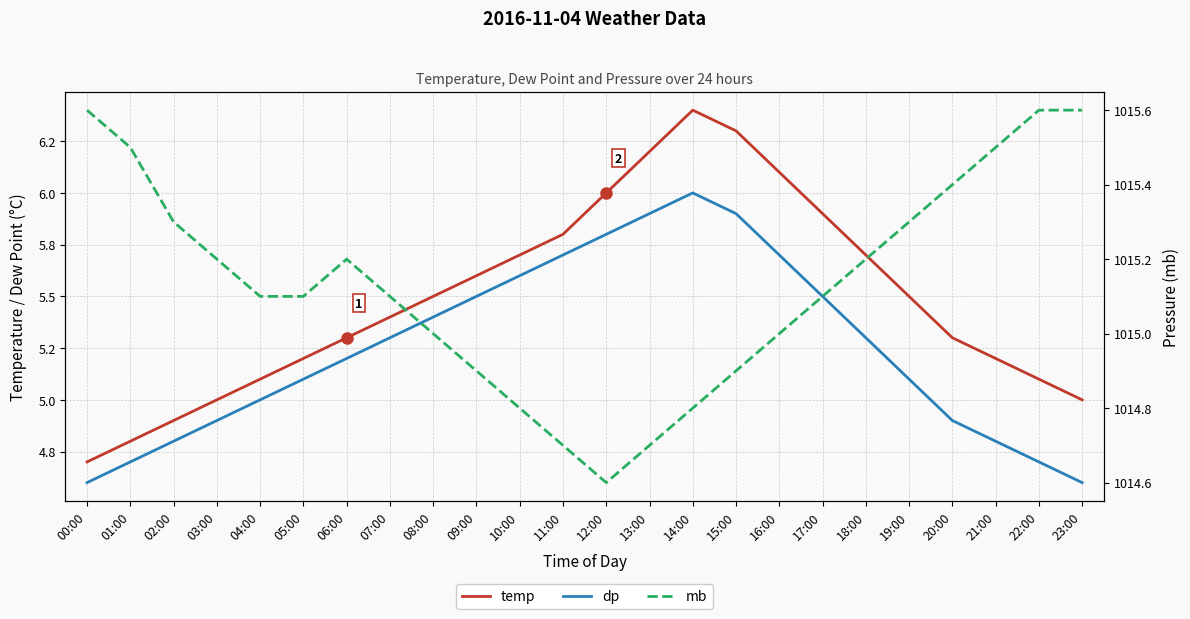

What is the label of the 11th point from the left?

10:00